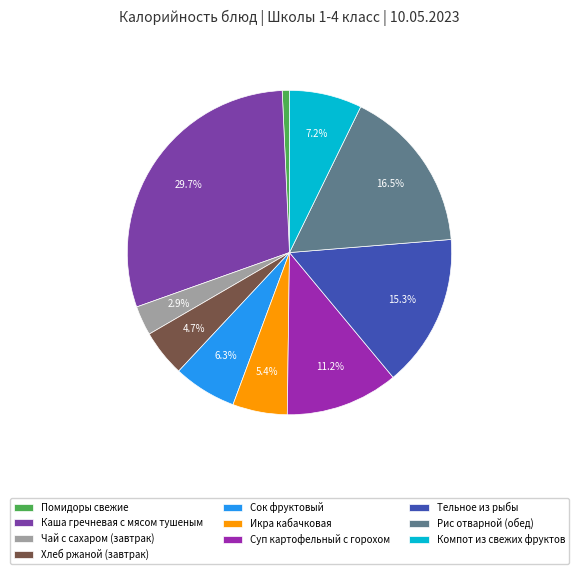

Combined, what portion of the pie is Компот из свежих фруктов and Рис отварной (обед)?

23.7%